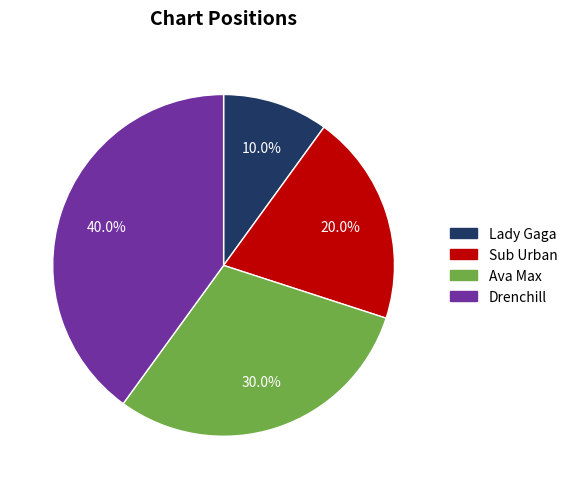

Is Drenchill the majority of the pie?

No